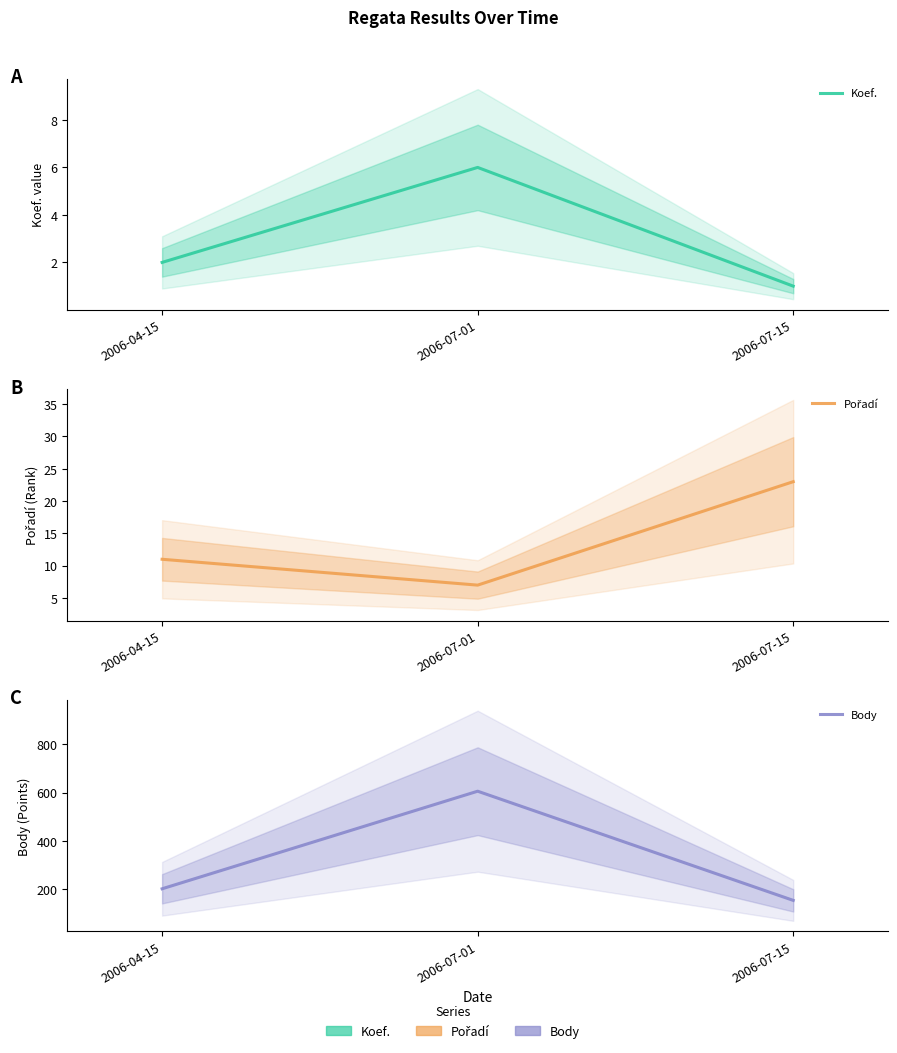

Does the chart display data point markers on the line(s)?

No